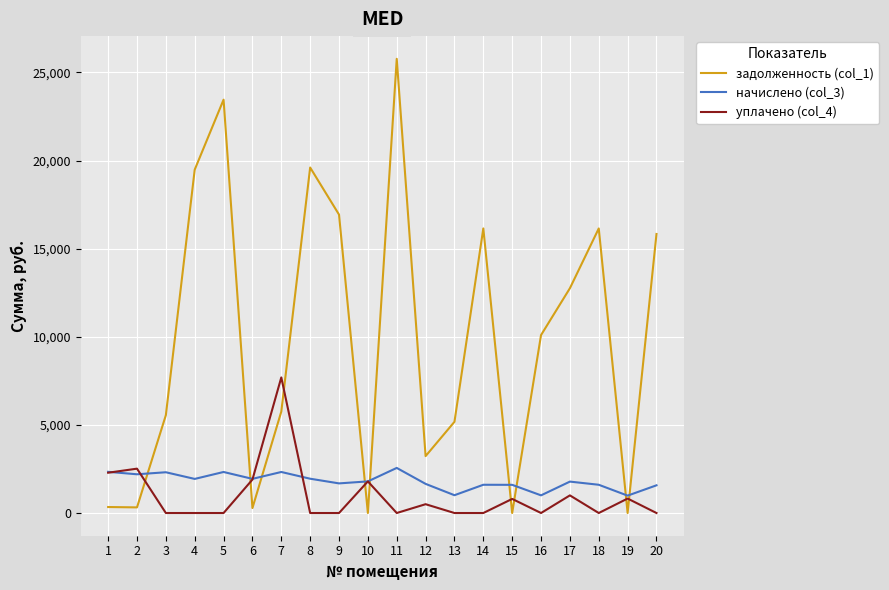

Rank the series by their maximum value, from highest to lowest.

задолженность (col_1), уплачено (col_4), начислено (col_3)